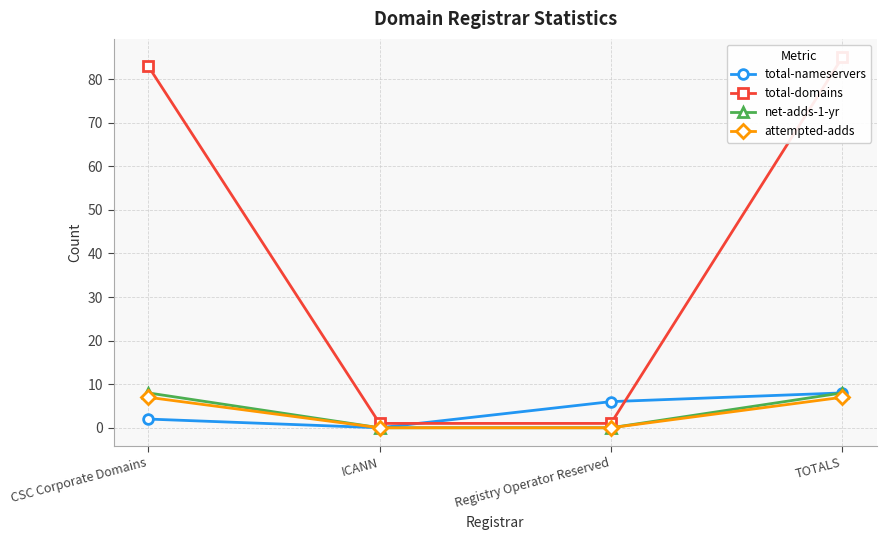

True or false: net-adds-1-yr has more than 1 interior local peaks.

False